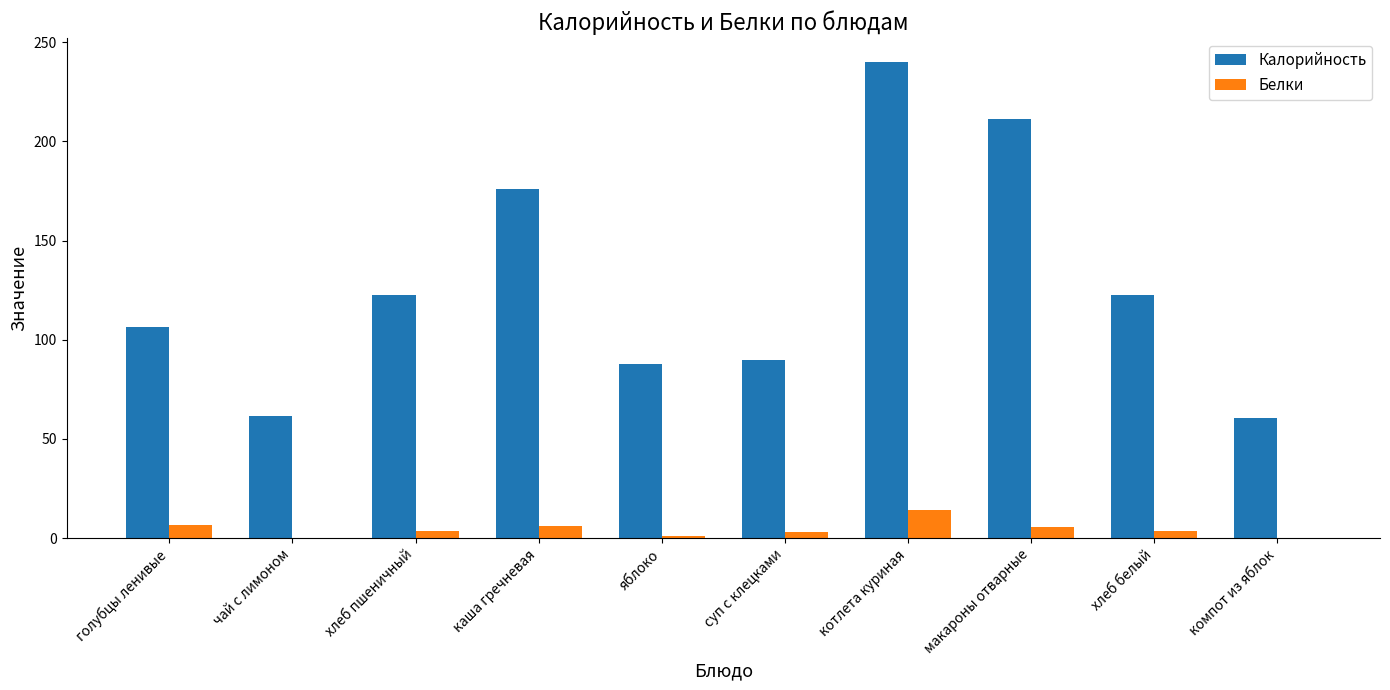

What is the greatest value displayed?

240.1